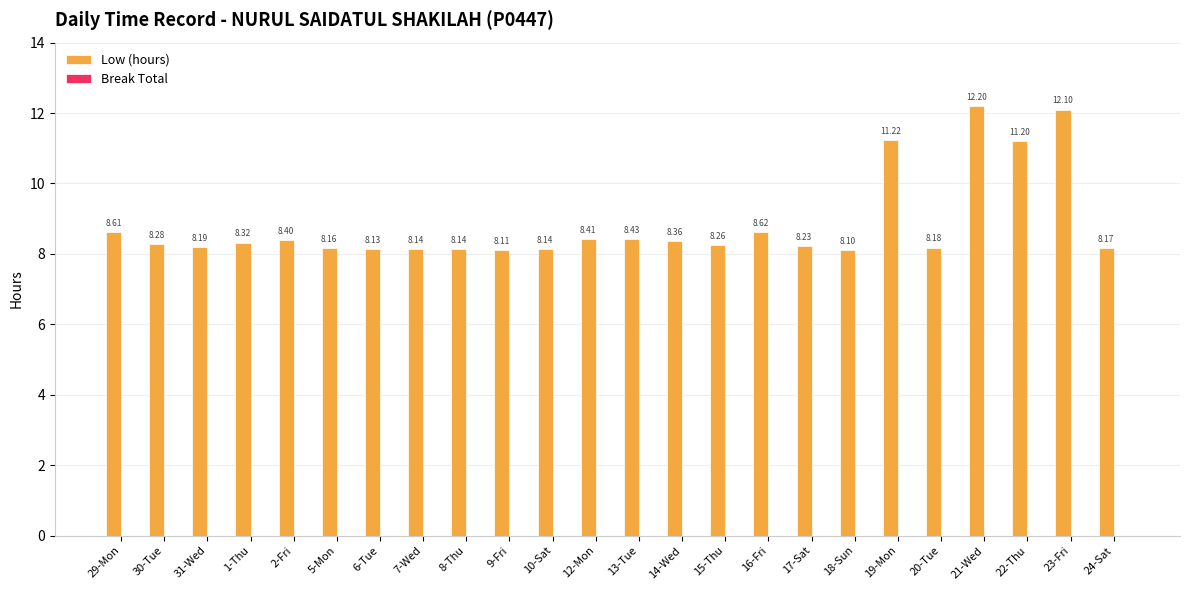

At which category does the chart reach its peak across all series?

21-Wed